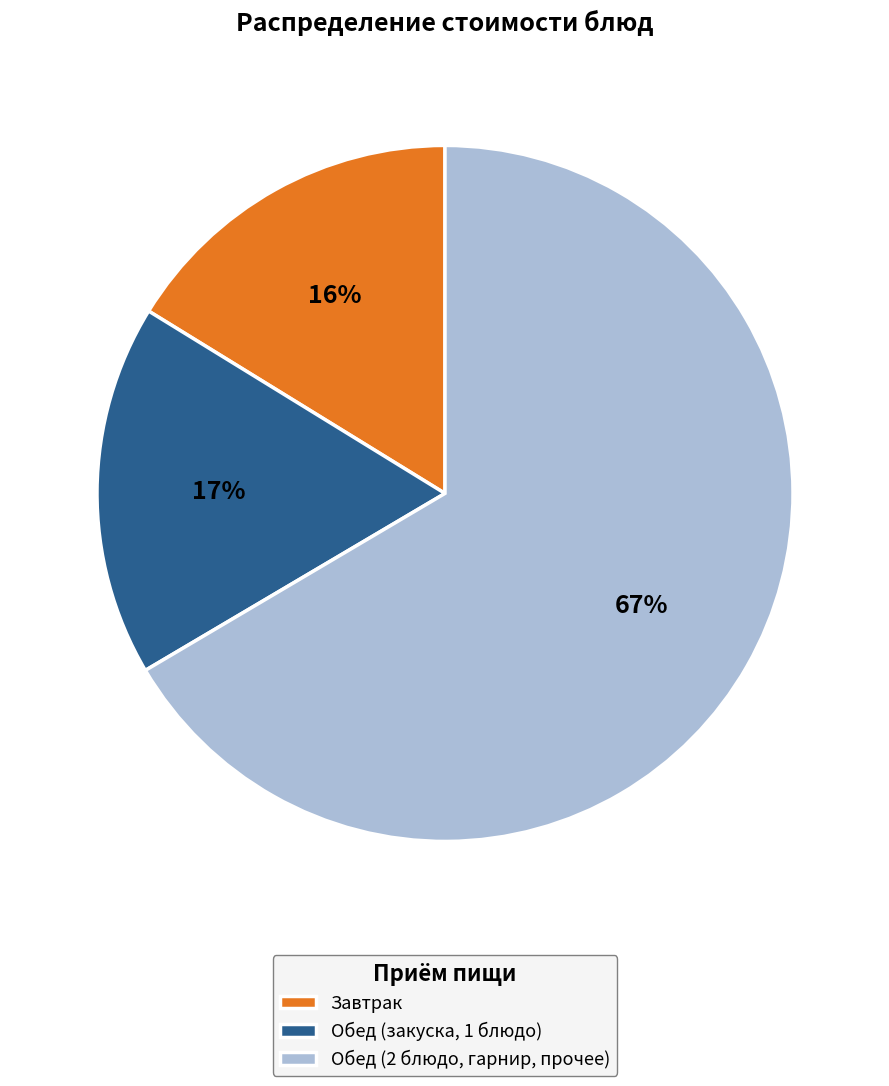

What is the smallest slice in the pie chart?

Завтрак